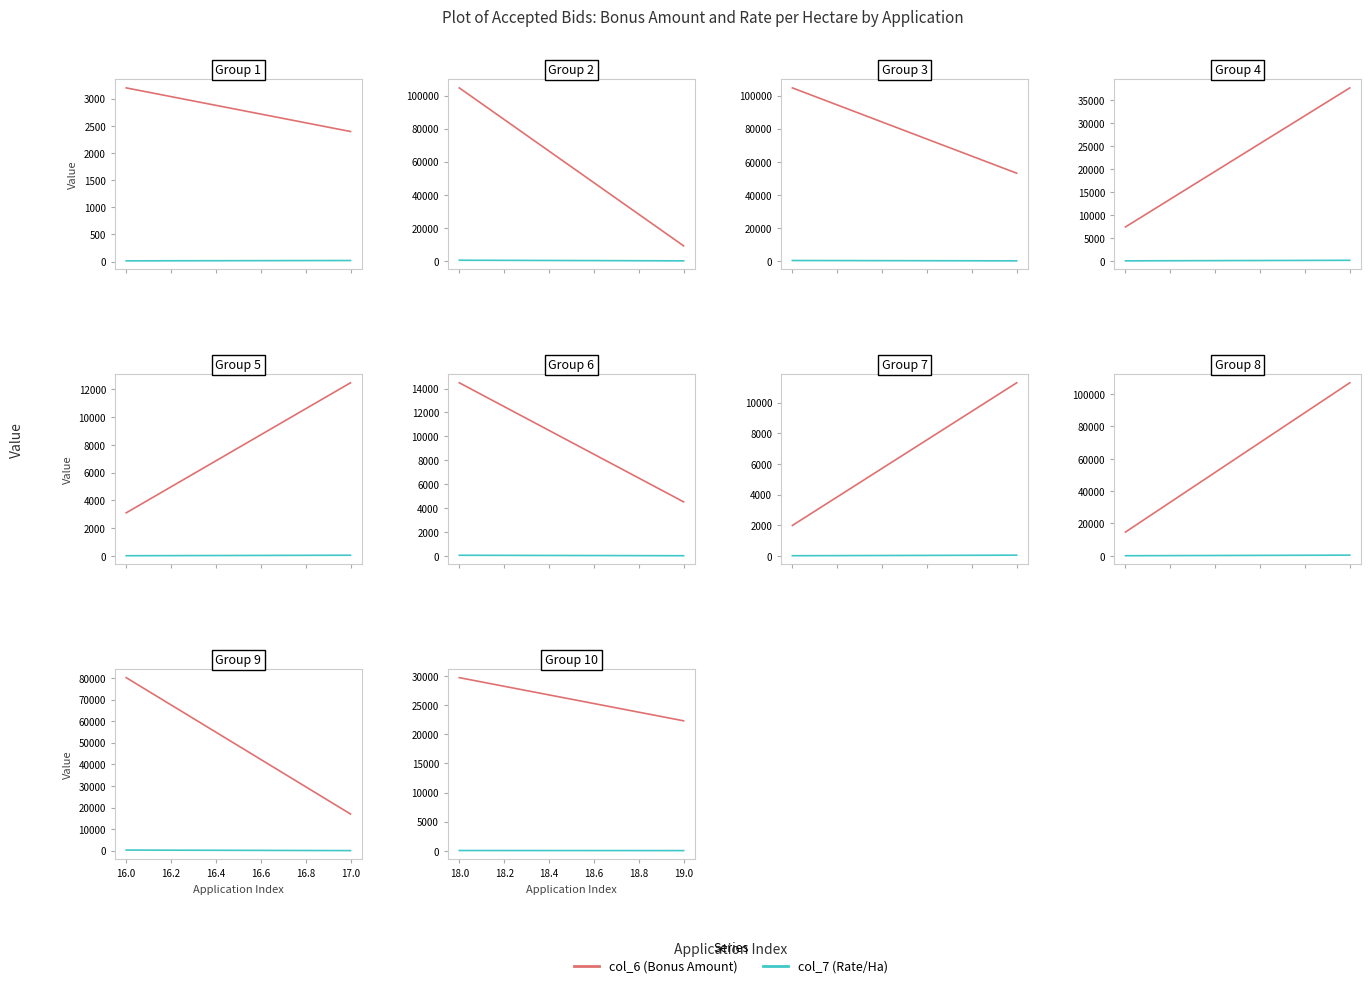

List the series in order of their peak value, highest first.

col_6 (Bonus Amount), col_7 (Rate/Ha)